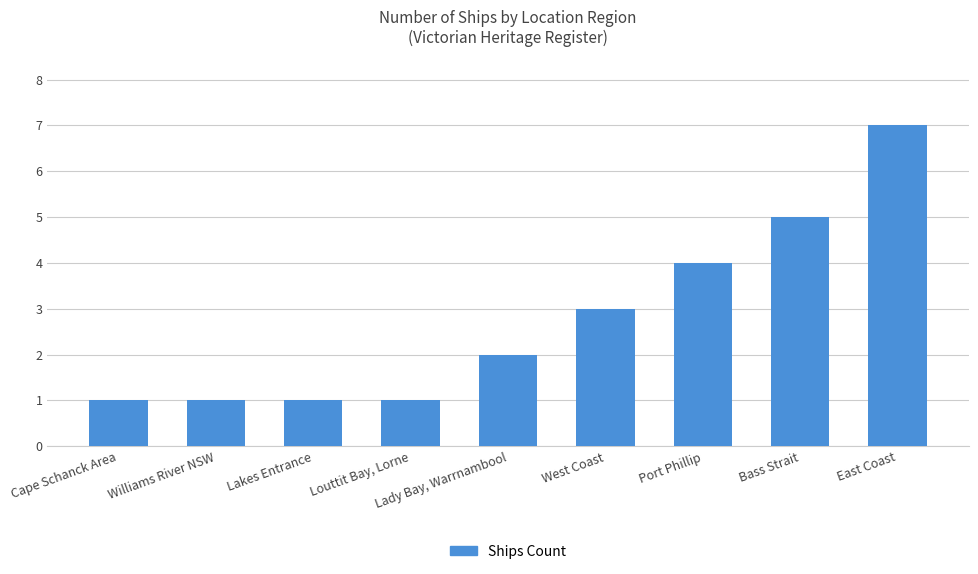

What is the minimum value shown in the chart?

1